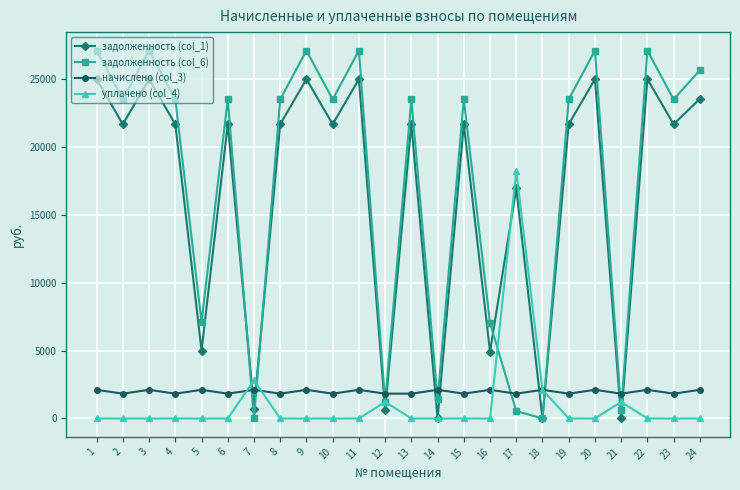

Is it true that начислено (col_3) equals 952.3 at 16?

False